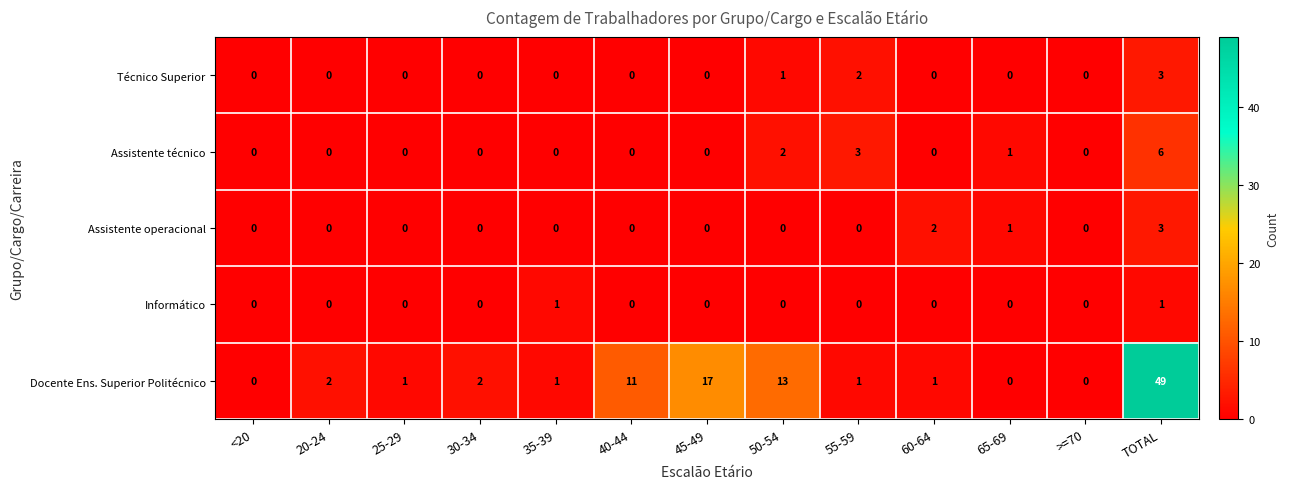

What is the difference between the maximum and minimum values in the Docente Ens. Superior Politécnico series?

49